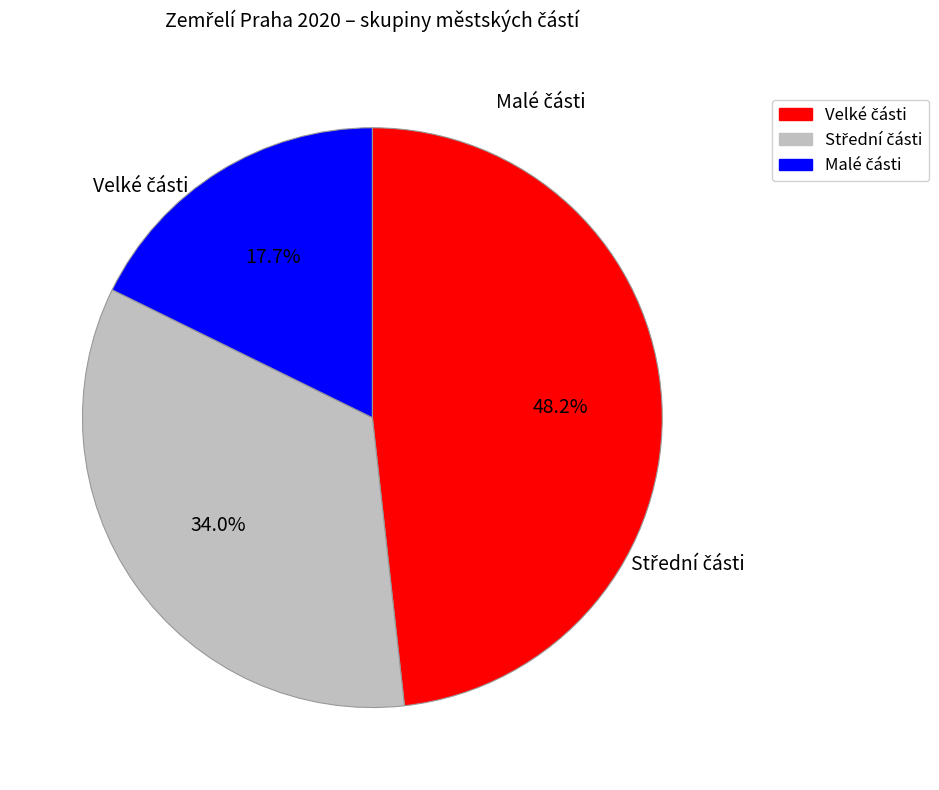

Is there a majority slice in this chart?

No